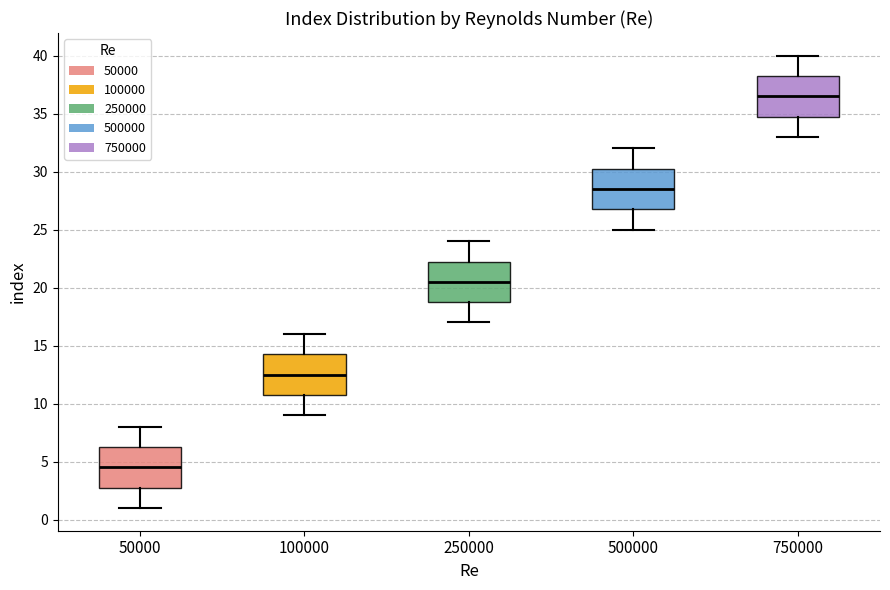

Reading left to right, transcribe this box plot: for each box, give where its median line is, the range the box spans, and where its two whiskers end, as read against the y-axis. The values are not printed on the chart, so give them approximately, as read against the axis.

50000: median 4.5, box 3.0 to 6.5, whiskers 1.0 to 8.0
100000: median 12.5, box 11.0 to 14.5, whiskers 9.0 to 16.0
250000: median 20.5, box 19.0 to 22.5, whiskers 17.0 to 24.0
500000: median 28.5, box 27.0 to 30.5, whiskers 25.0 to 32.0
750000: median 36.5, box 35.0 to 38.5, whiskers 33.0 to 40.0